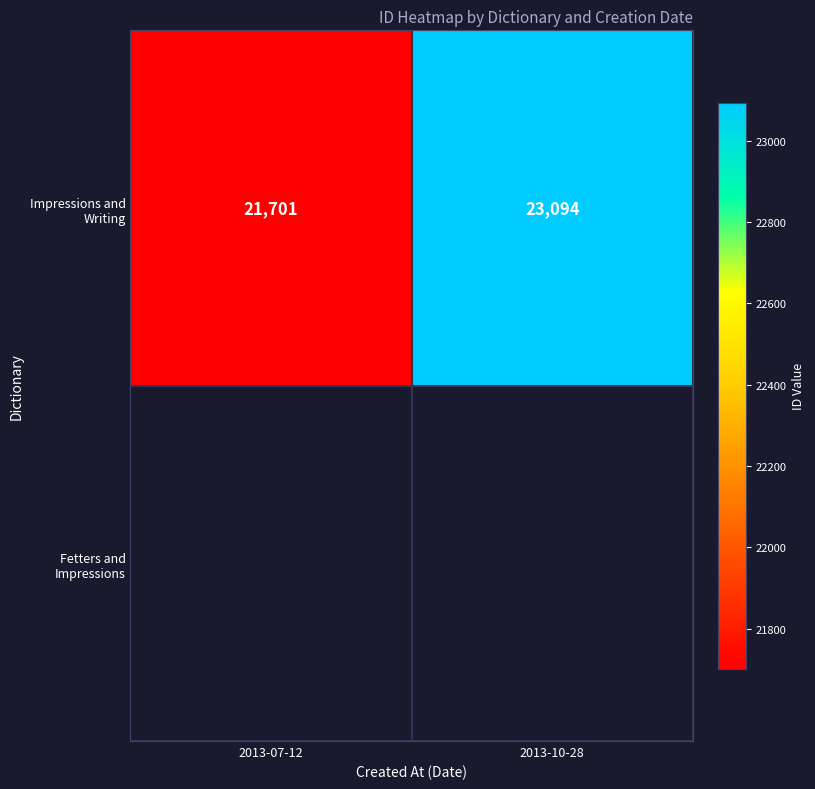

How many distinct data groups are displayed?

1